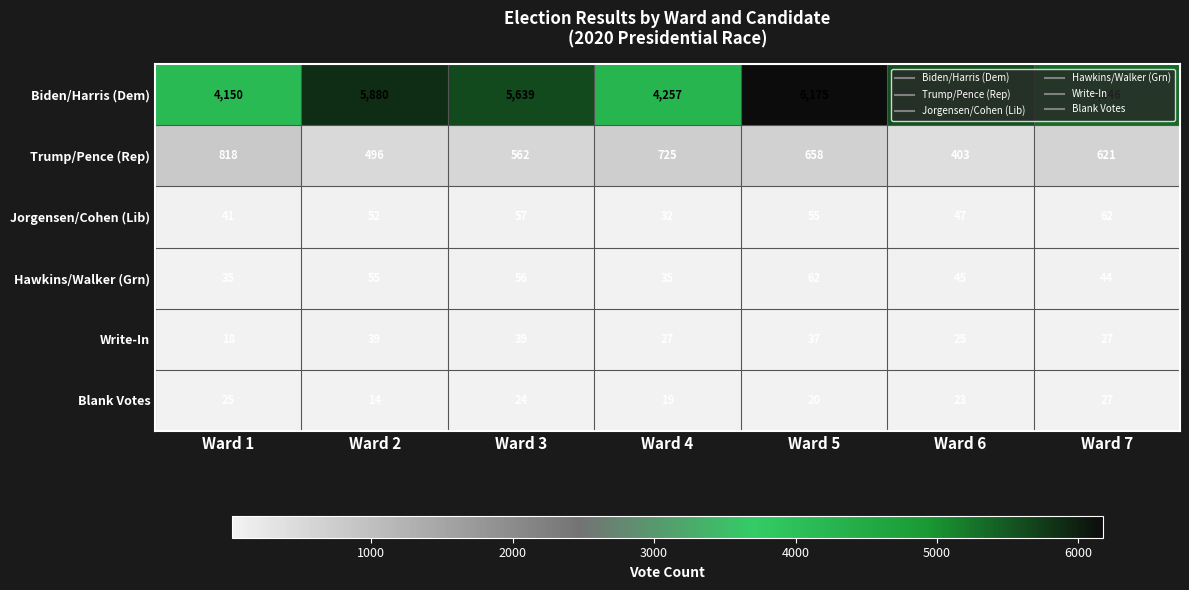

What is the sum of all Trump/Pence (Rep) values?

4283